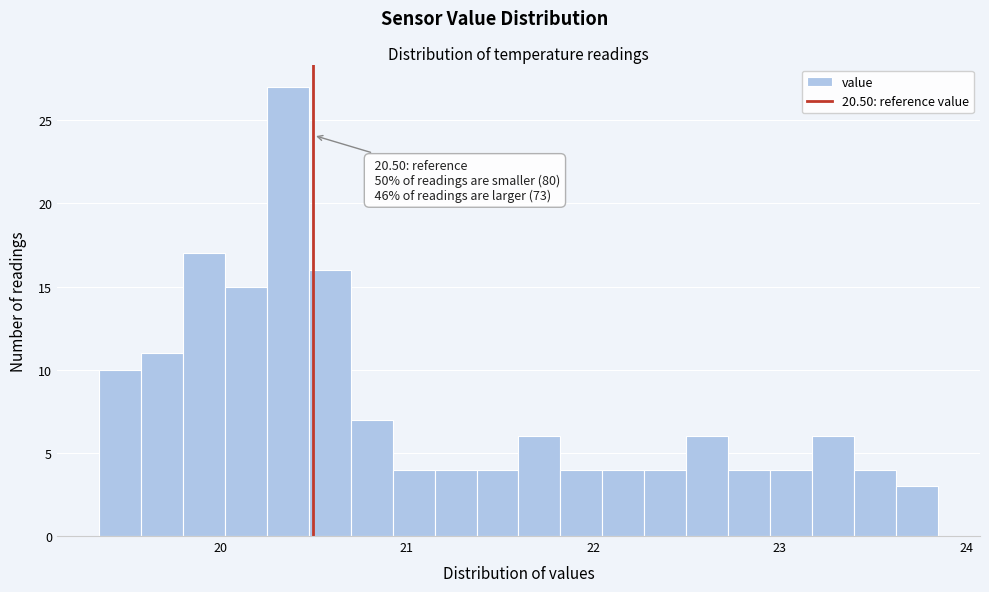

Around what value on the x-axis is the tallest bar? Give the approximate position of its centre, as read against the axis.

20.4